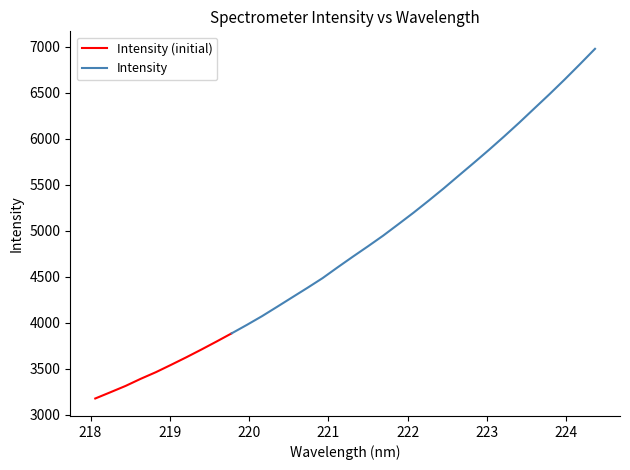

What is the change in value from 7 to 16?

+893.9